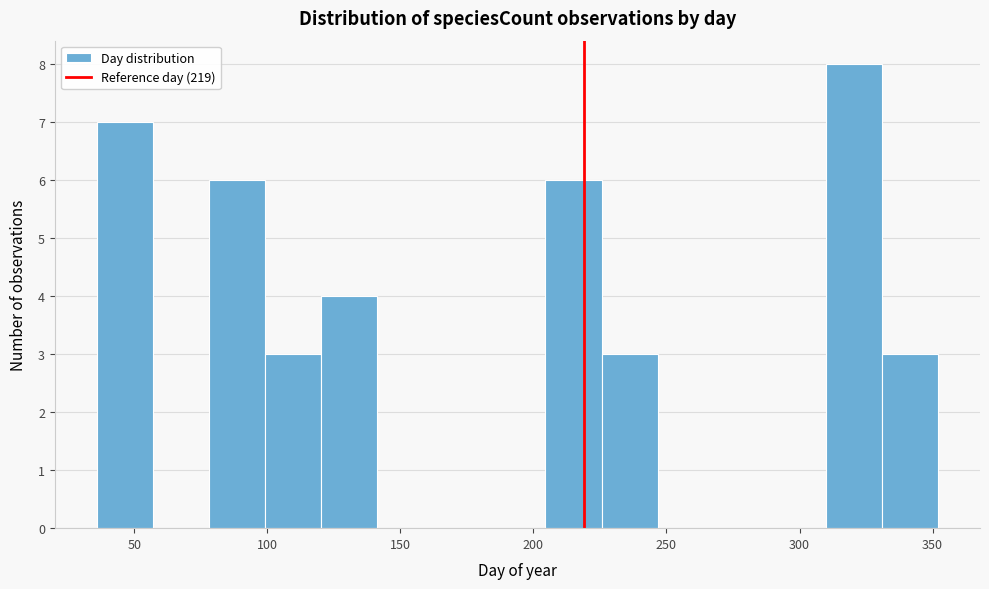

How tall is the bar that spans 205 to 225 on the x-axis? Neither the bar edges nor the heights are printed on the chart, so give them approximately, as read against the axes.

6